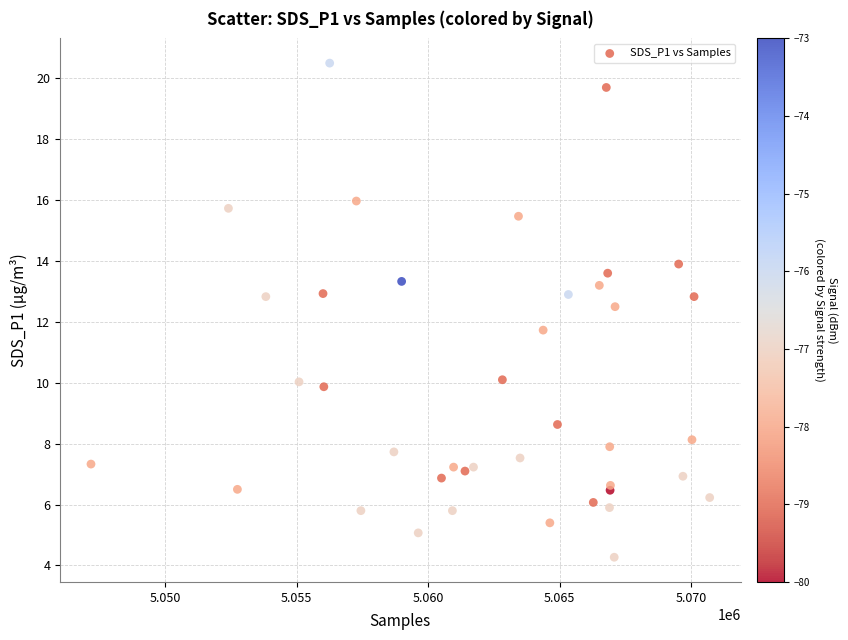

What Y value in the scatter plot is closest to 12?

11.7